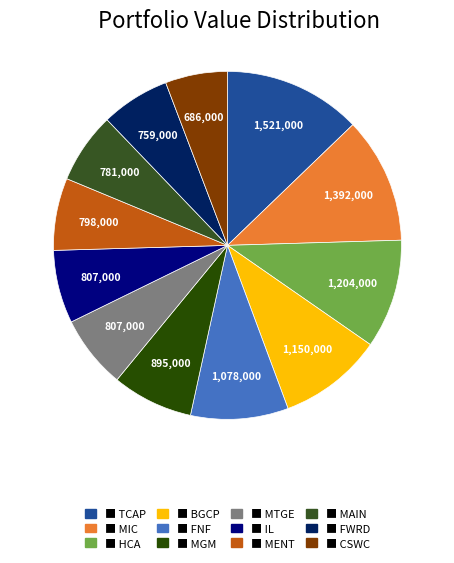

How many segments does this pie chart have?

12